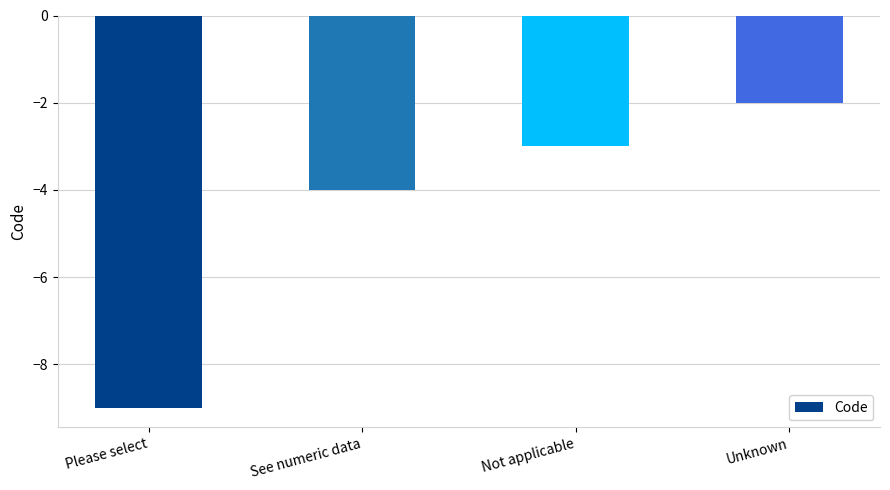

Reading left to right, list all the values displayed in this chart.

-9	-4	-3	-2